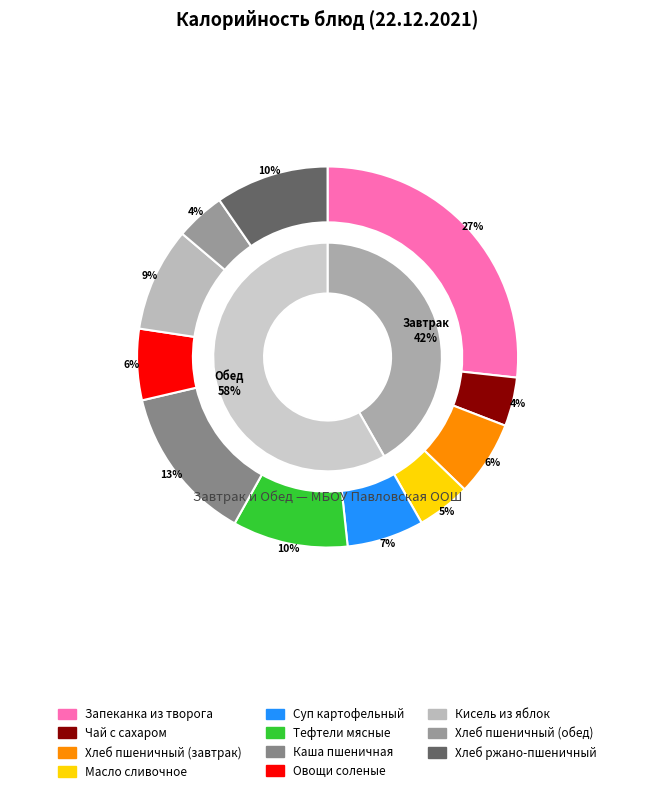

Approximately how many times larger is the value at Хлеб ржано-пшеничный compared to Овощи соленые?

1.6